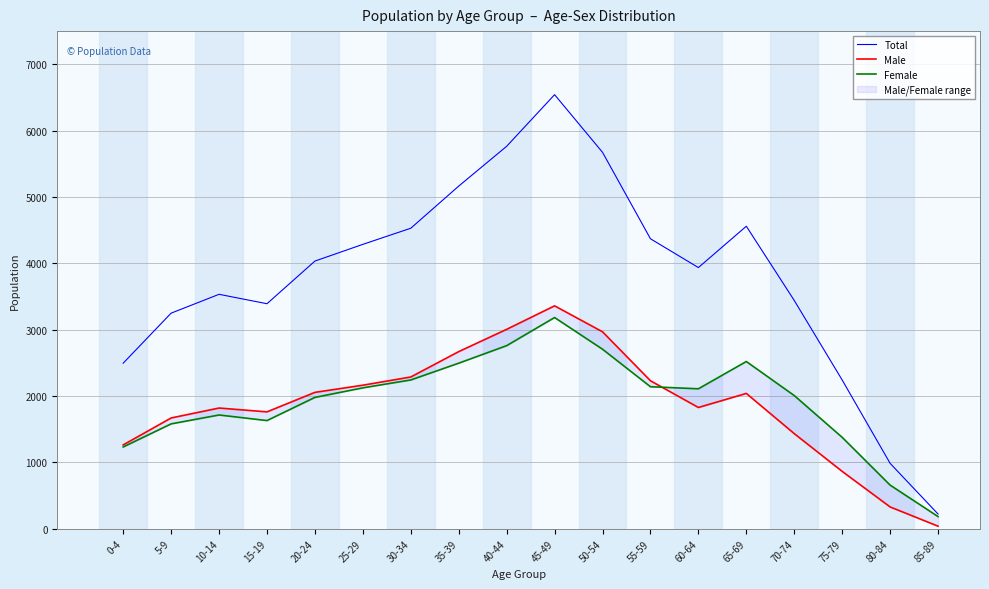

Is it true that Male equals 1761 at 15-19?

True